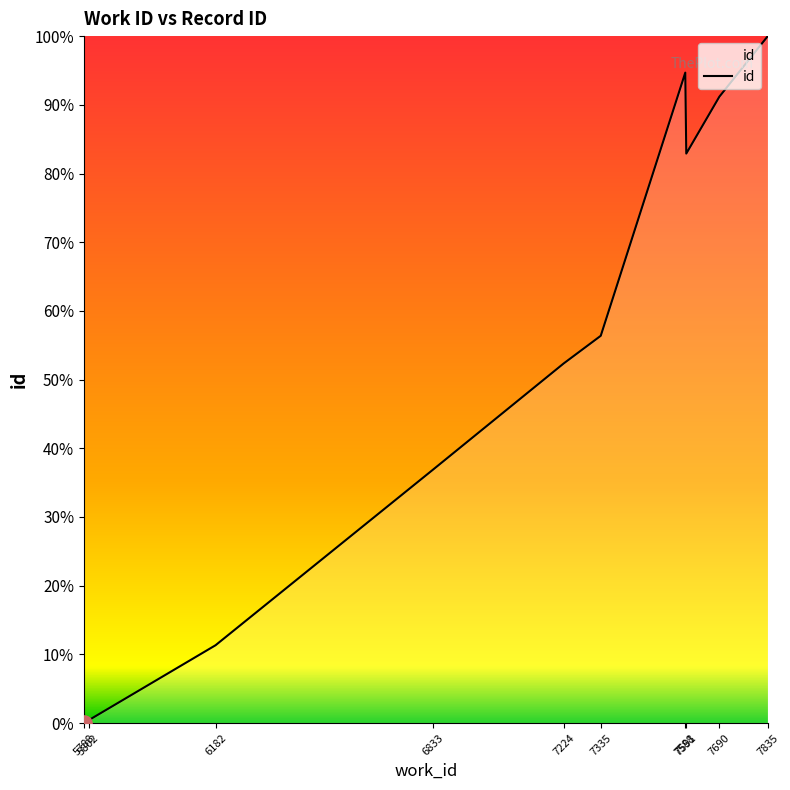

What is the change in value from 7335 to 7591?

+26.5